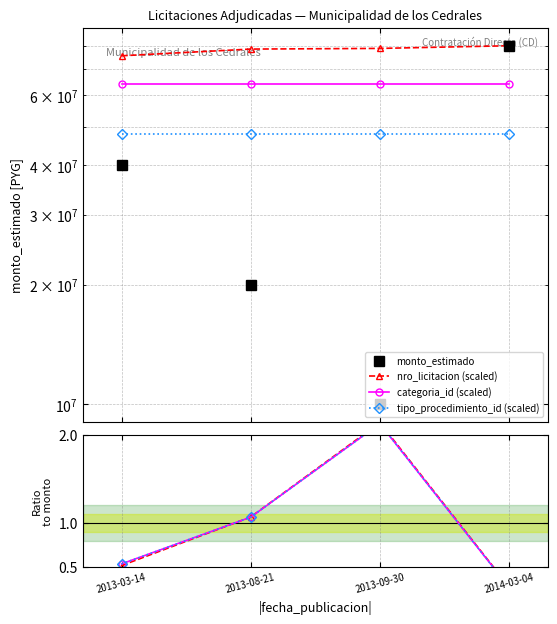

Between 2013-03-14 and 2013-08-21, which series saw the biggest shift?

monto_estimado